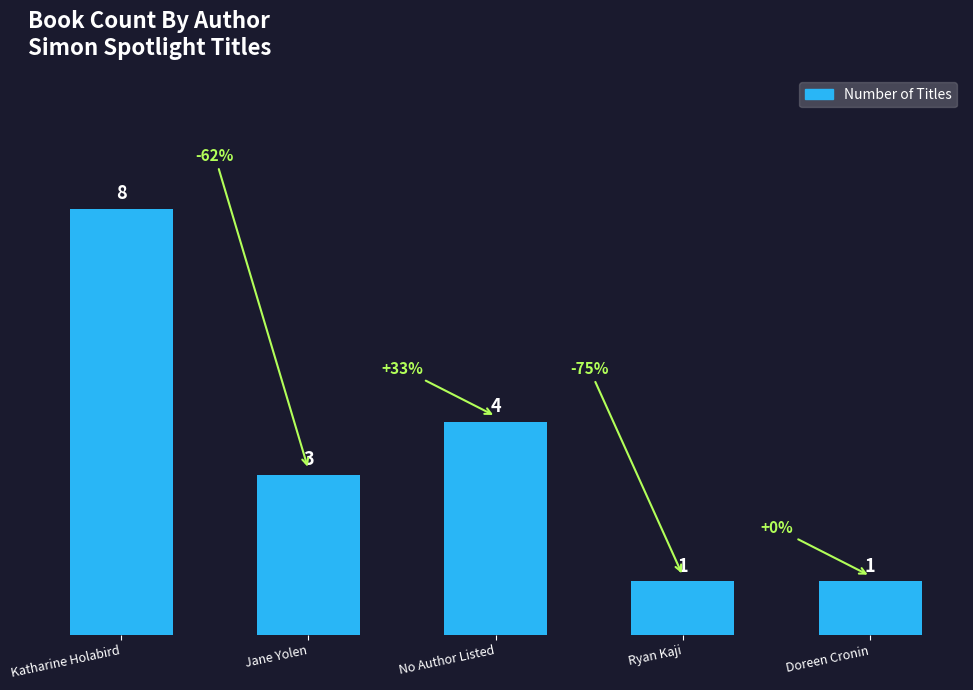

What is the average value?

3